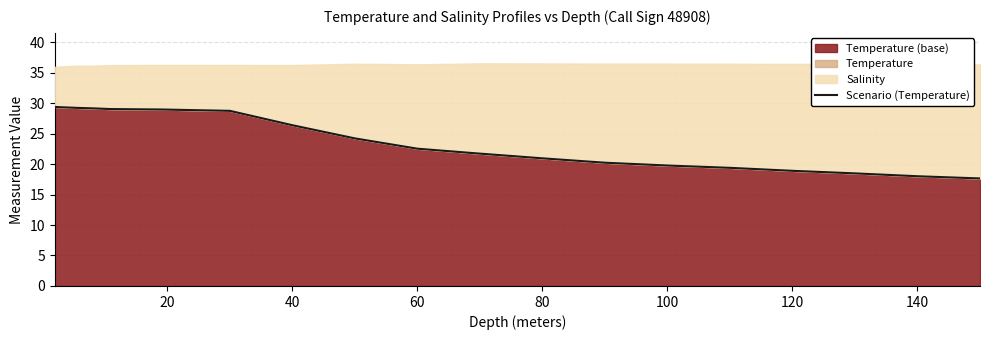

What position from the right is 80?

15